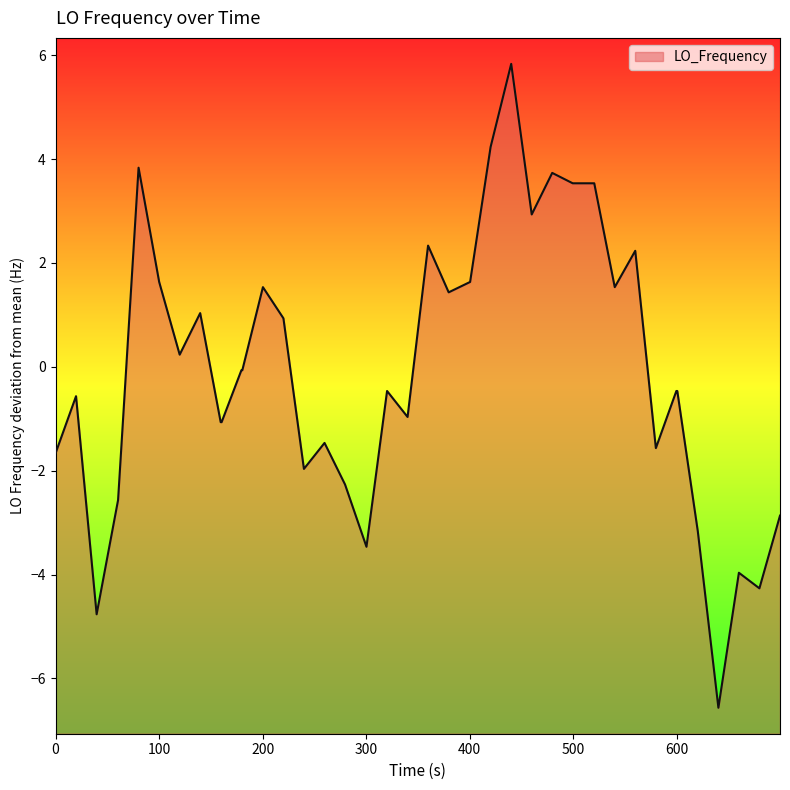

How many lines are shown in the chart?

1